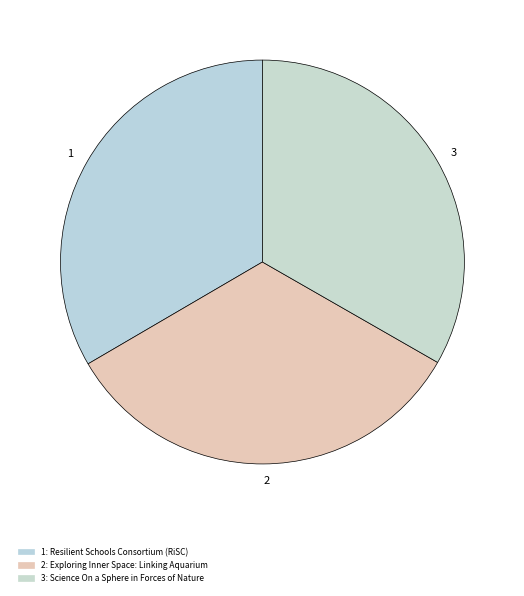

Do 2 and 1 together represent more than half of the pie?

Yes